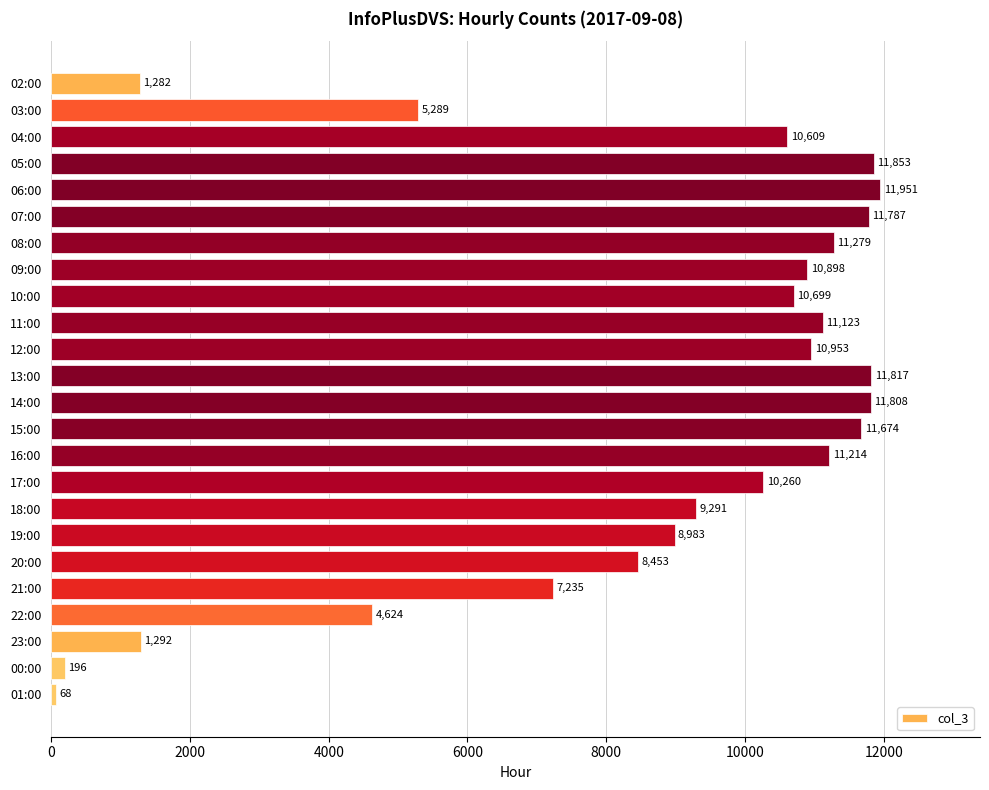

How many bars are there in total?

24